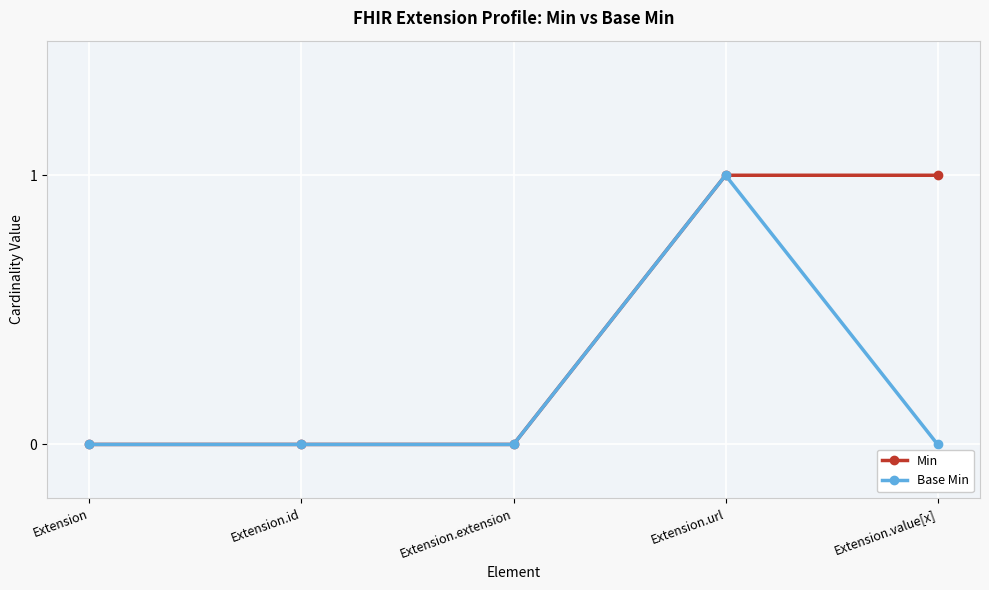

The Min series shows 0 at Extension.id. True or false?

True